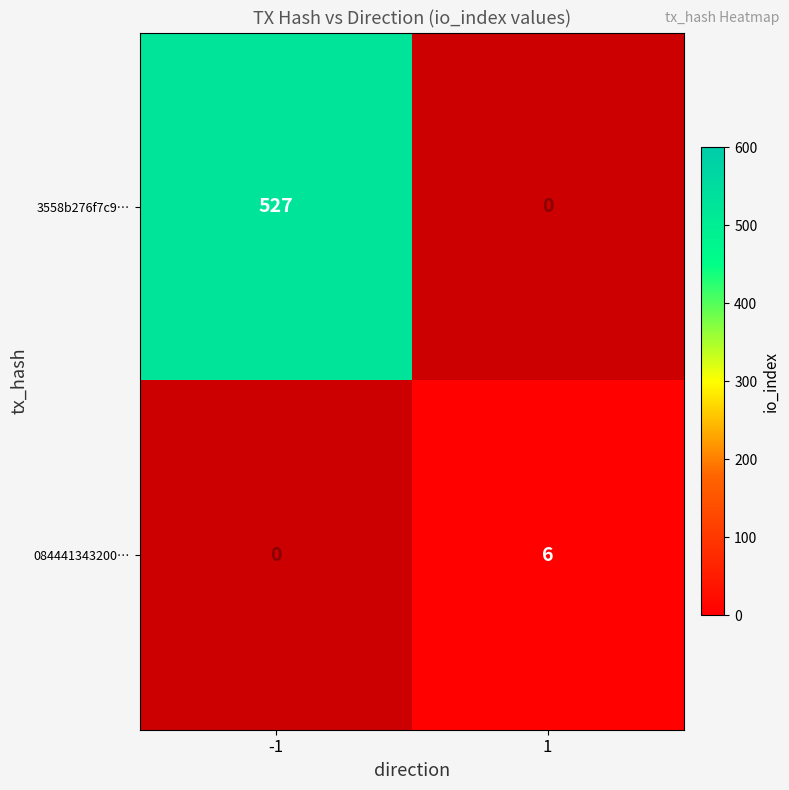

Which has a higher value, 1 or -1?

-1